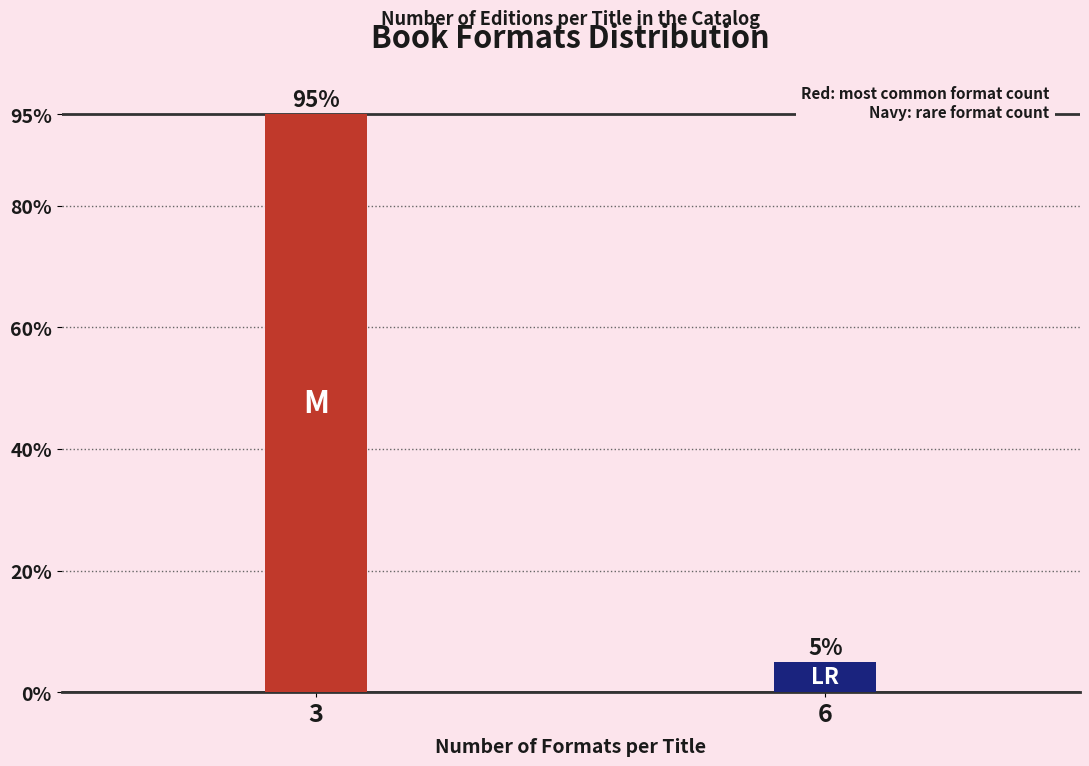

Reading left to right, what are all the values shown in this chart?

95	5